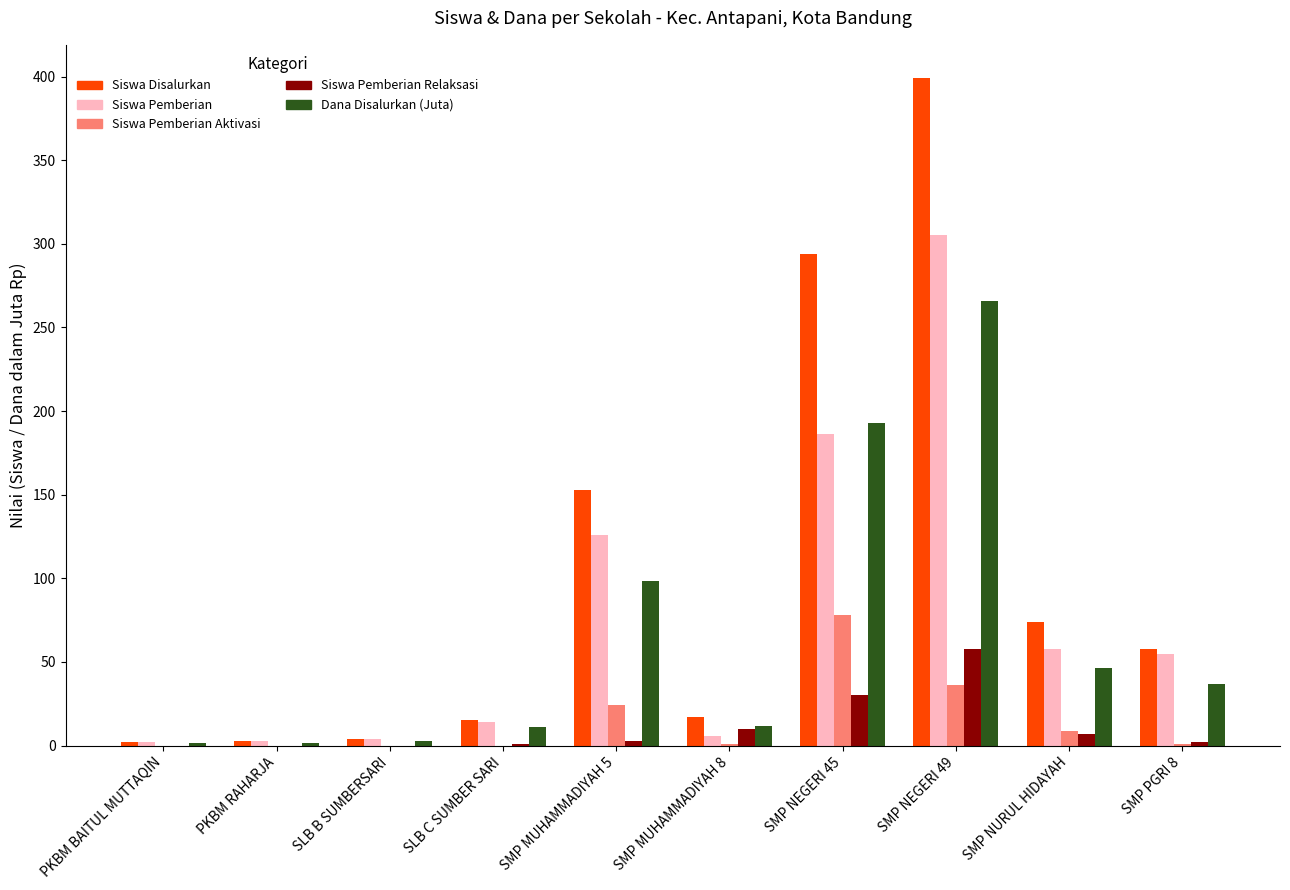

True or false: Siswa Disalurkan has a value of 219.3 at SMP NEGERI 49.

False